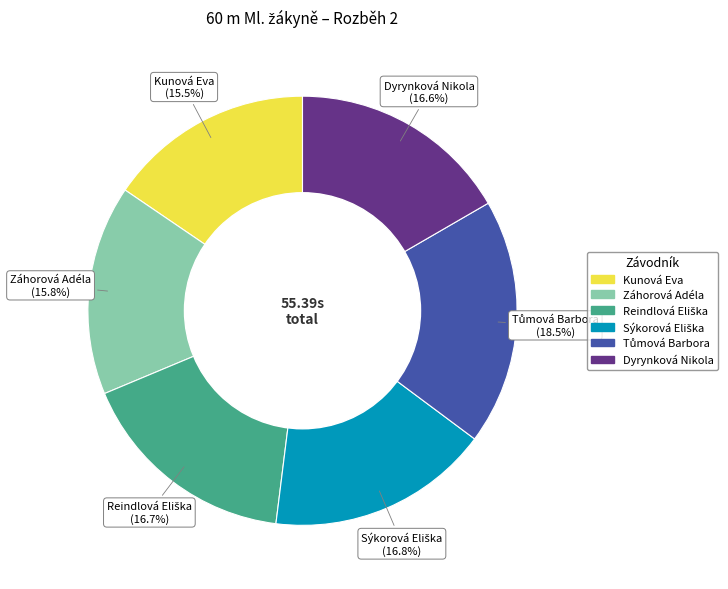

Is there any slice that represents more than half of the pie?

No